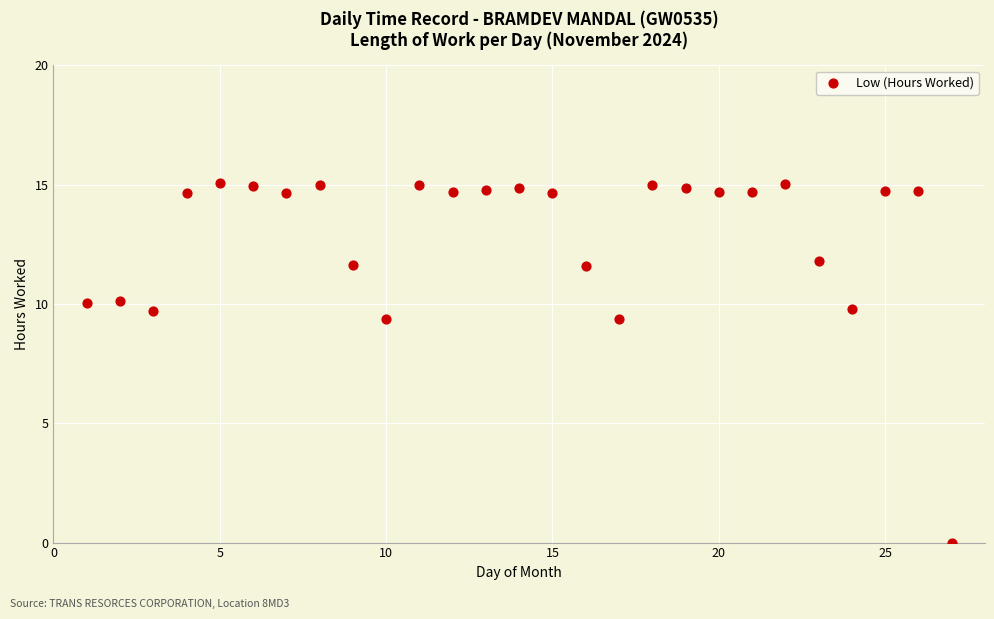

What is the range of Y values (max minus min)?

15.1